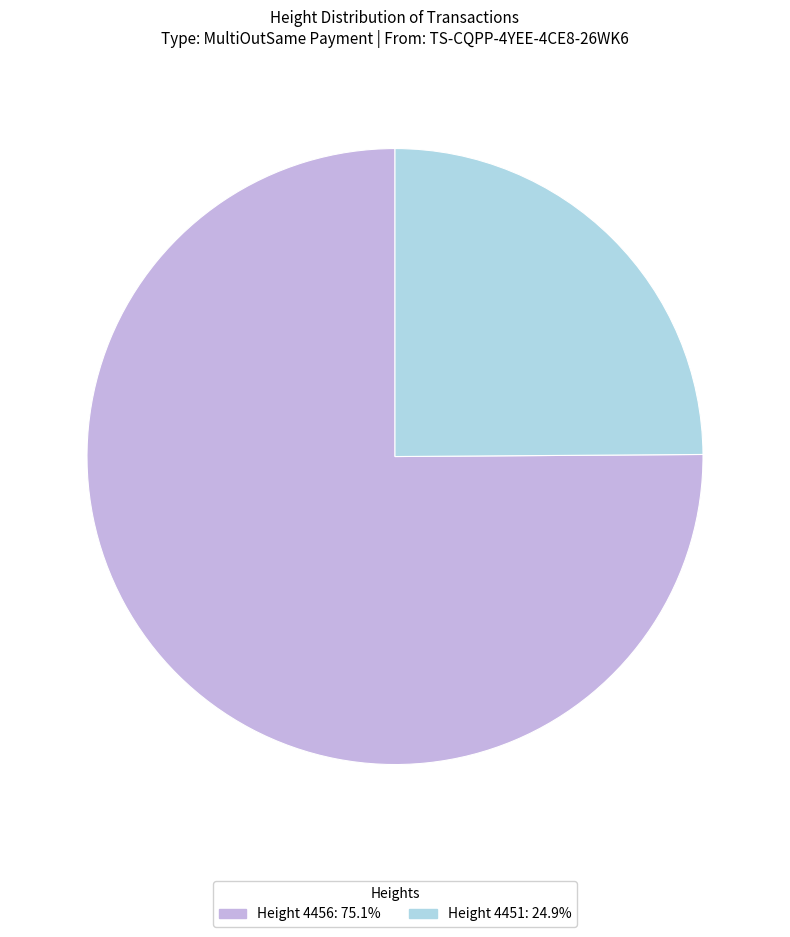

Approximately how many times larger is the value at Height 4456: 75.1% compared to Height 4451: 24.9%?

3.0